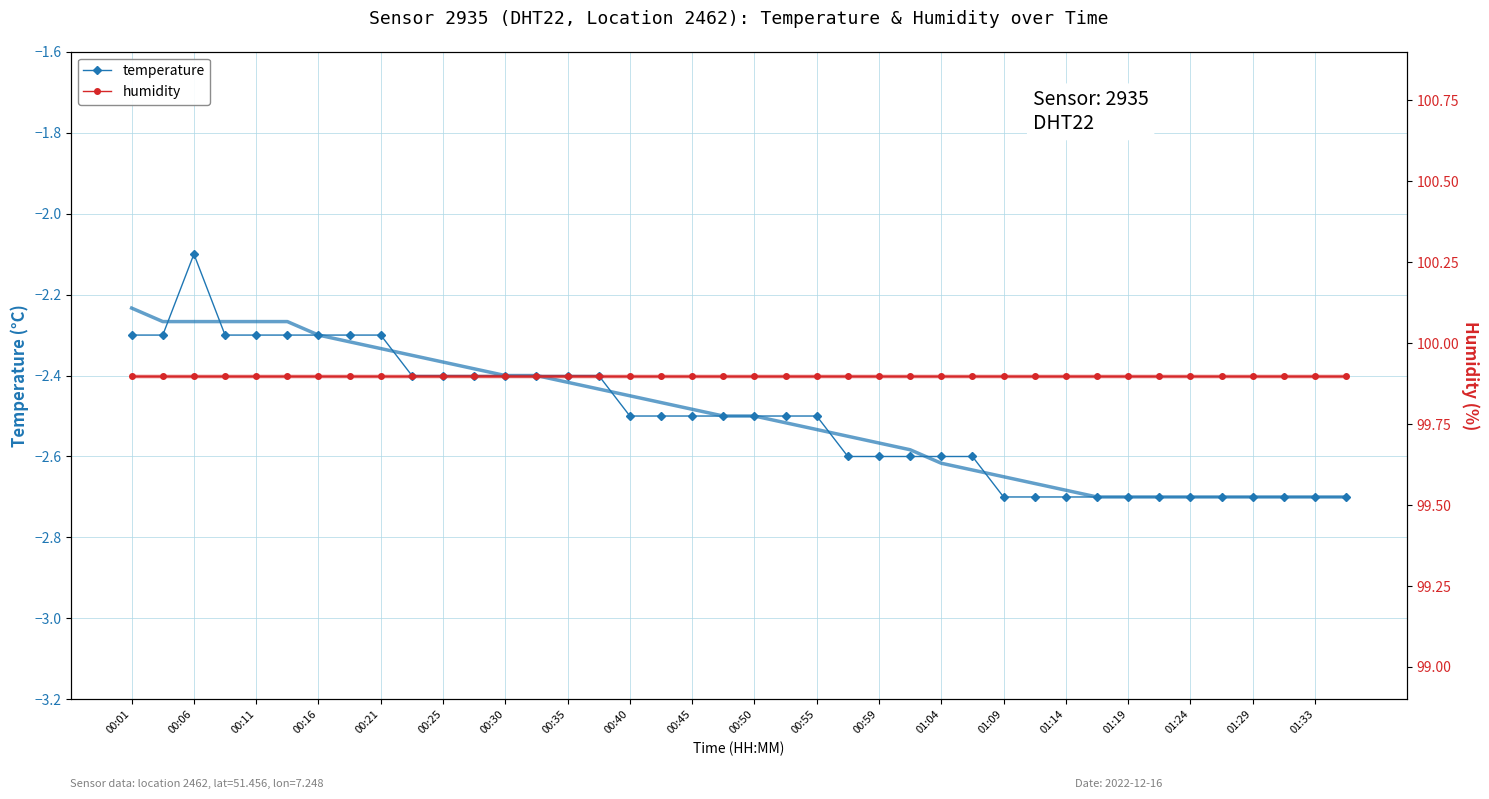

At which label does temperature reach its peak?

00:06